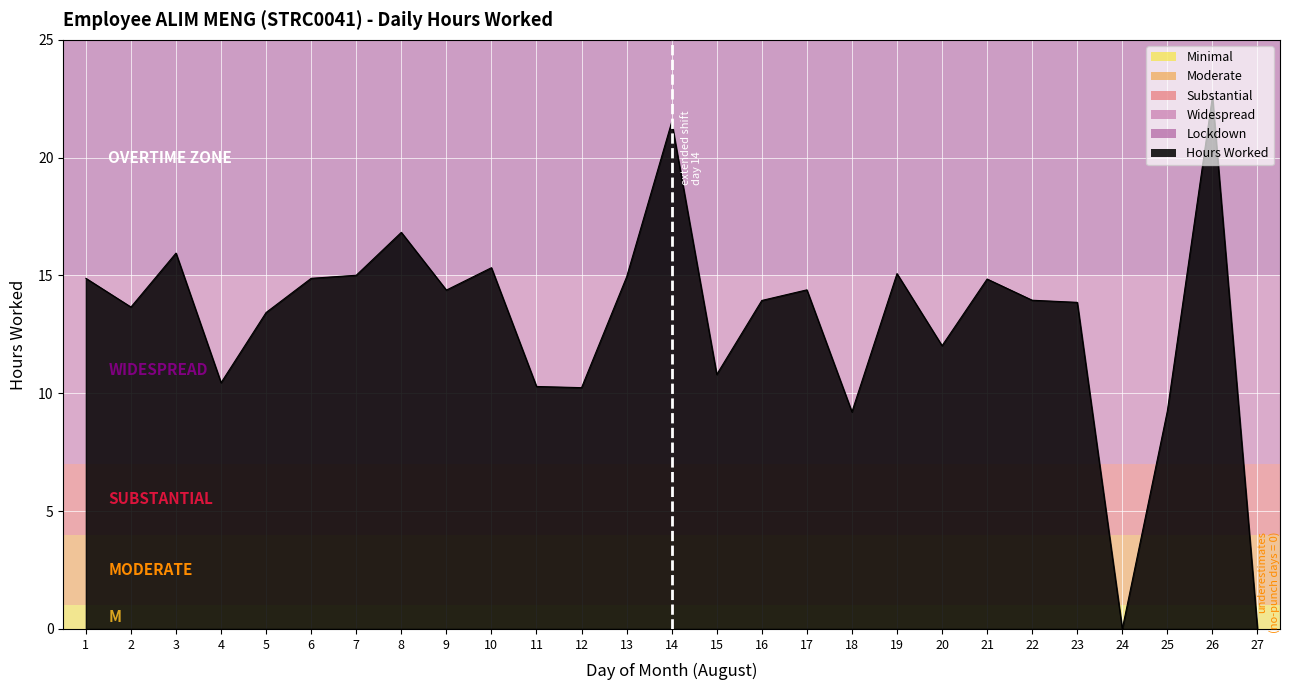

The chart shows a value of 16.8 at 8. True or false?

True